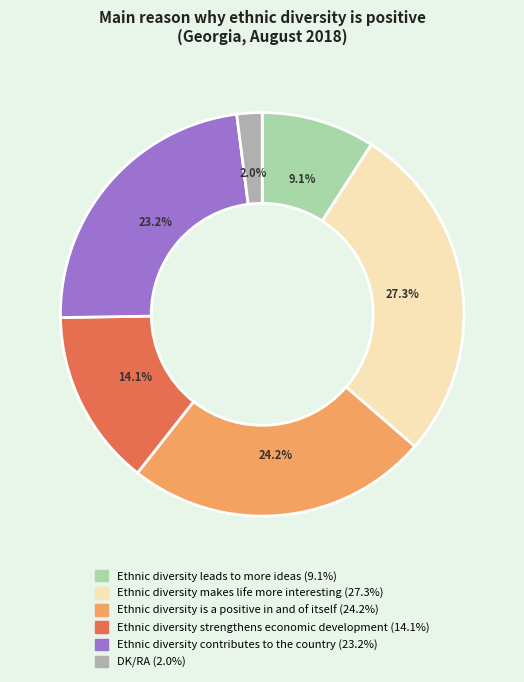

How many segments does this pie chart have?

6